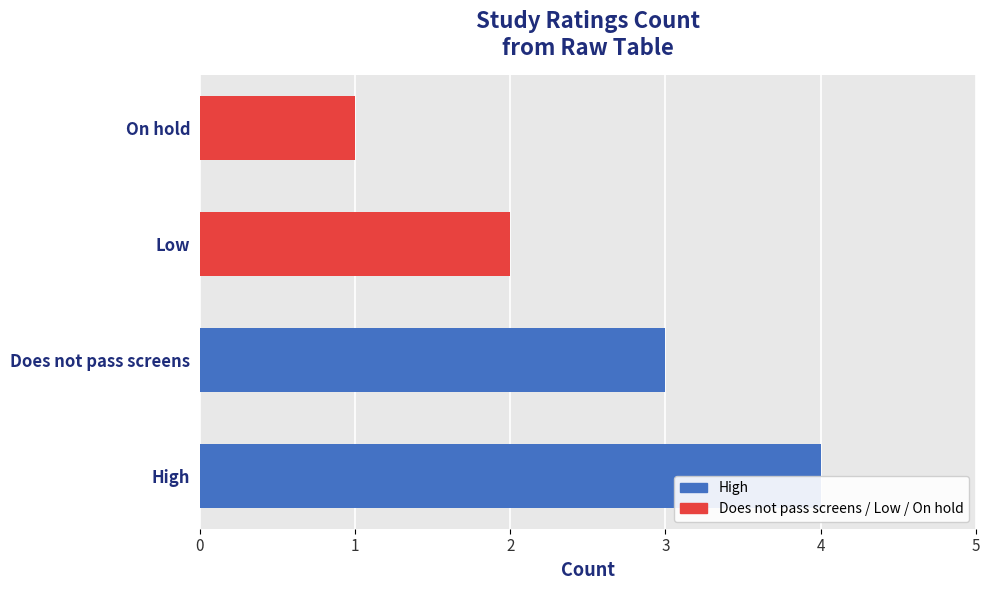

What is the smallest value displayed?

1